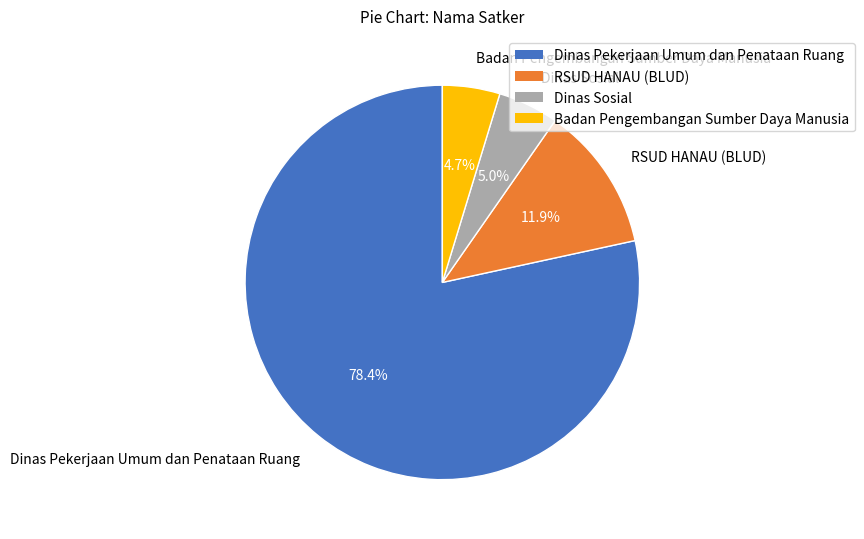

Is there any slice that represents more than half of the pie?

Yes